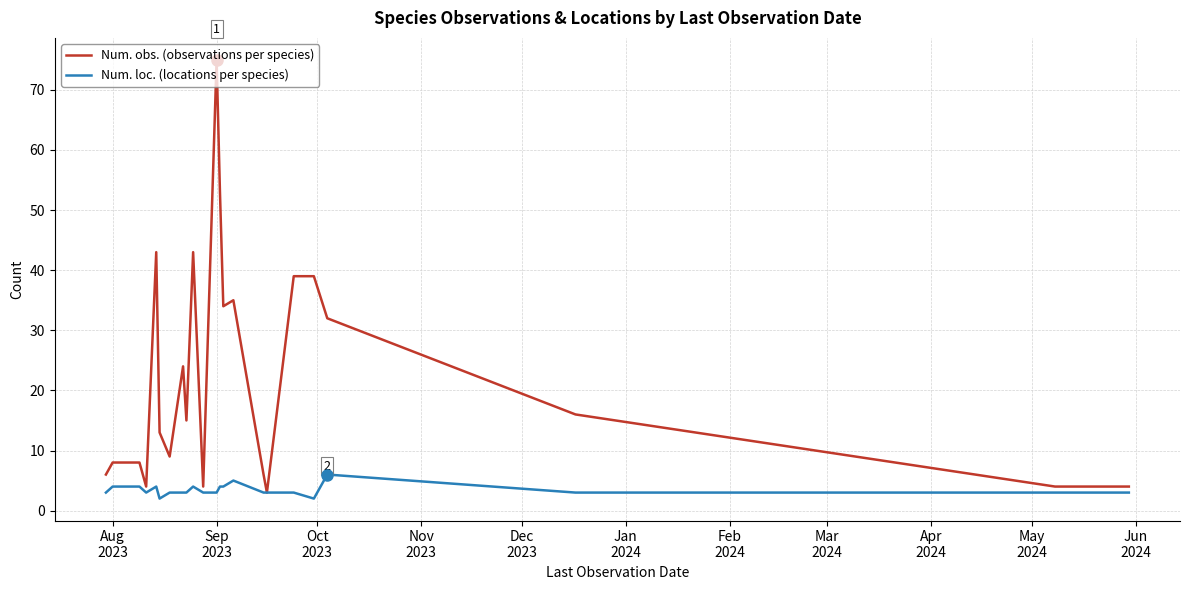

What is the minimum value shown in the chart?

2